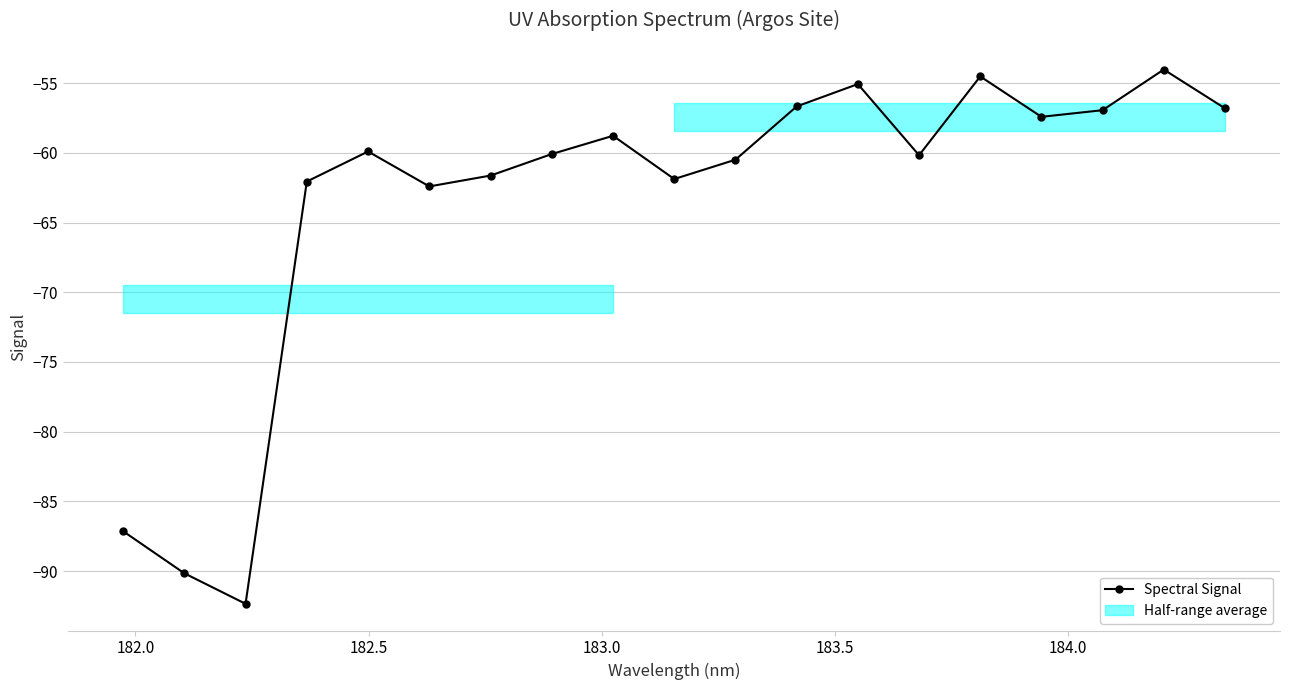

How many categories are shown in the chart?

19